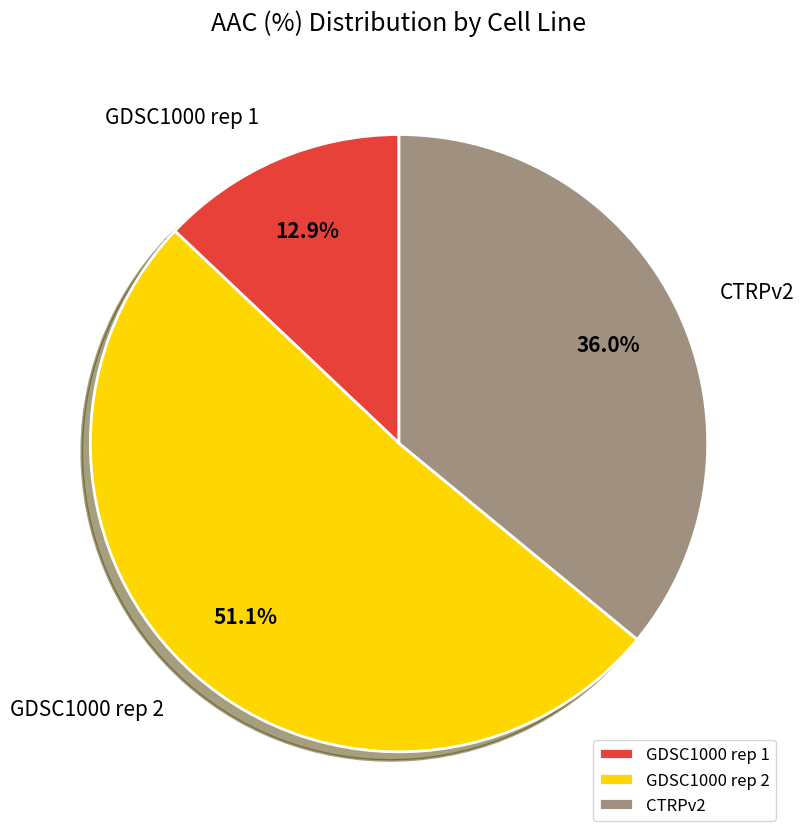

Which slice is the largest?

GDSC1000 rep 2